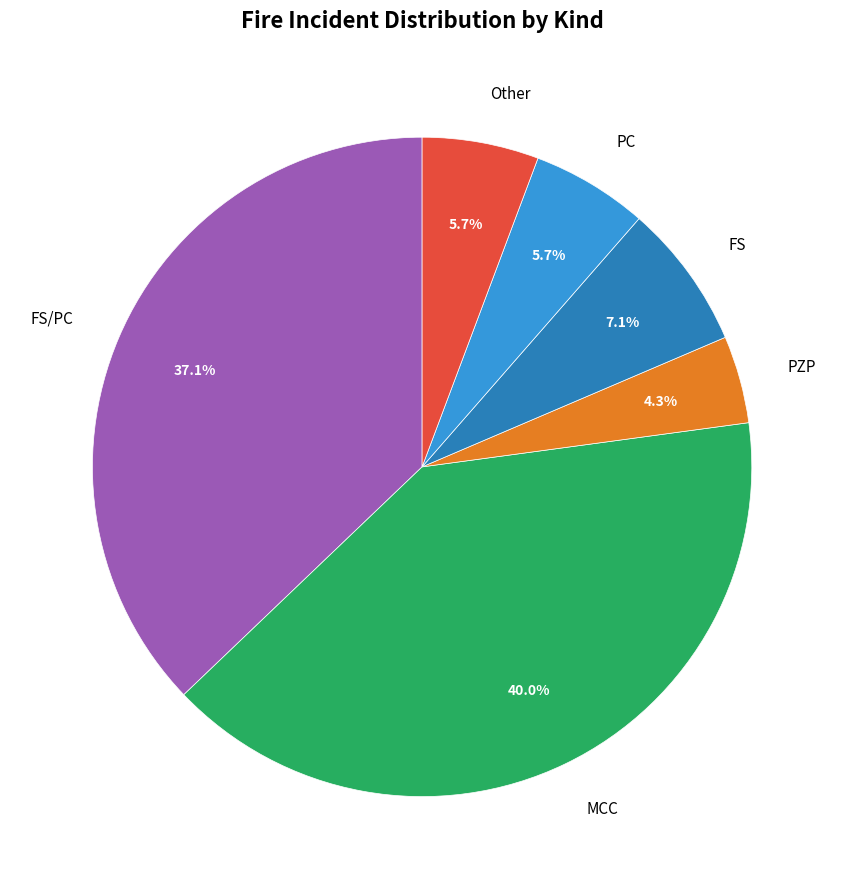

To the nearest percent, what is the combined percentage of PZP and MCC?

44%